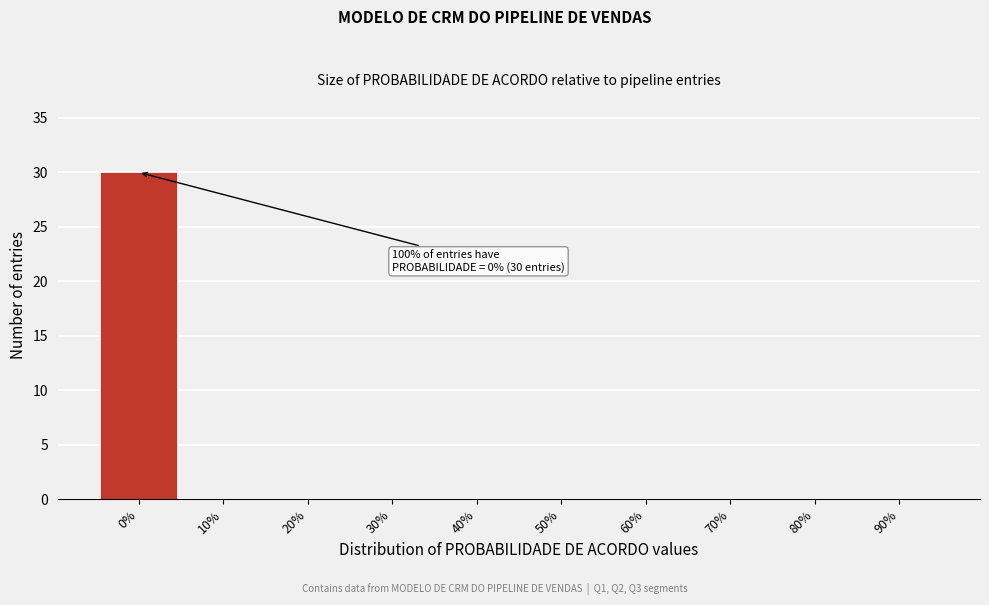

Reading right to left, what are all the values shown in this chart?

90%=0	80%=0	70%=0	60%=0	50%=0	40%=0	30%=0	20%=0	10%=0	0%=30